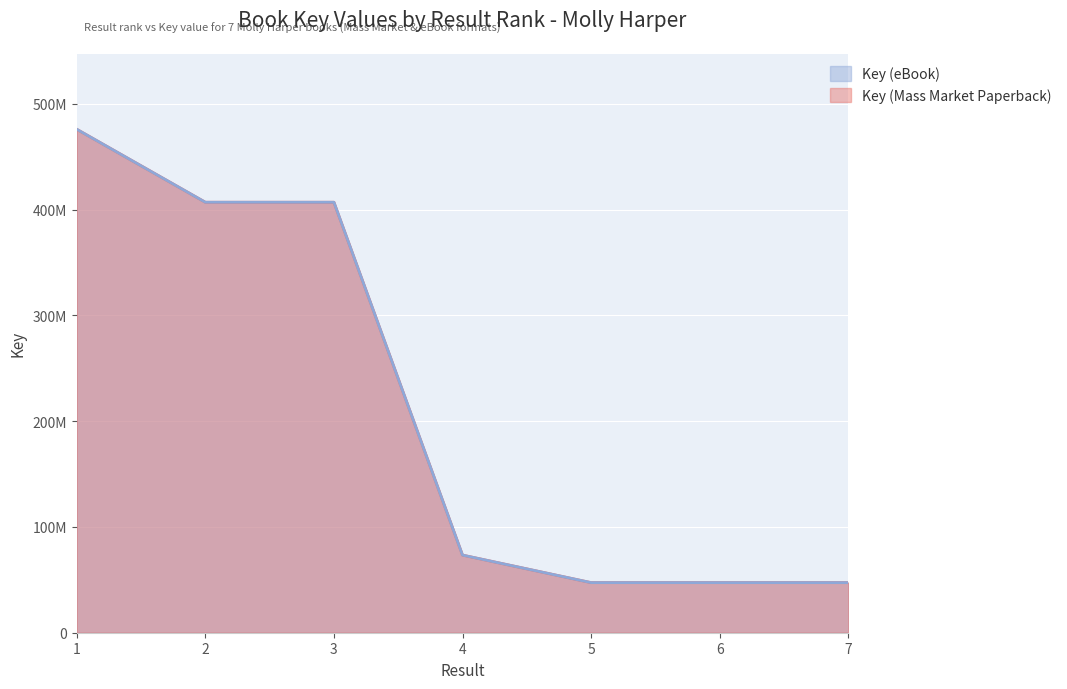

Rank the series at 1 from highest to lowest value.

Key (Mass Market Paperback), Key (eBook)